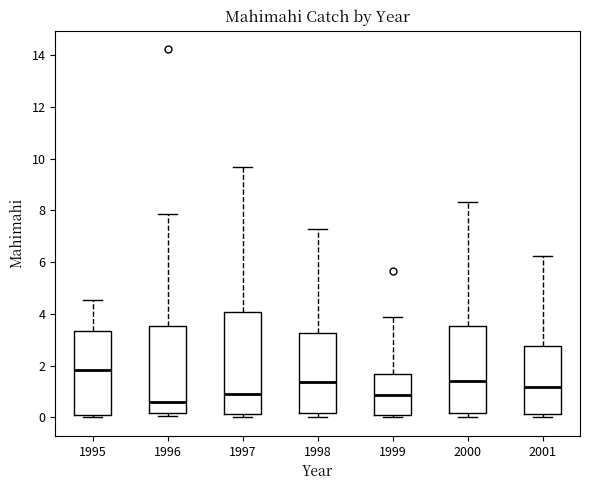

Where is the lower edge of the box at x = 2001 on the y-axis? The values are not printed on the chart, so give them approximately, as read against the axis.

0.2